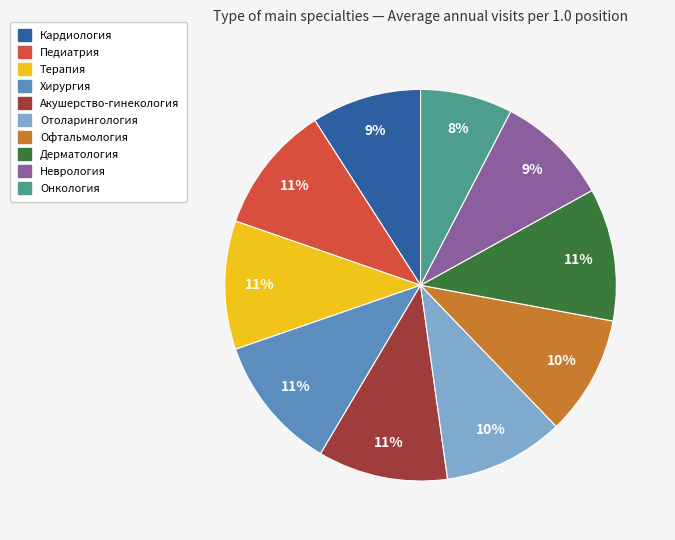

Count the number of slices in the pie.

10